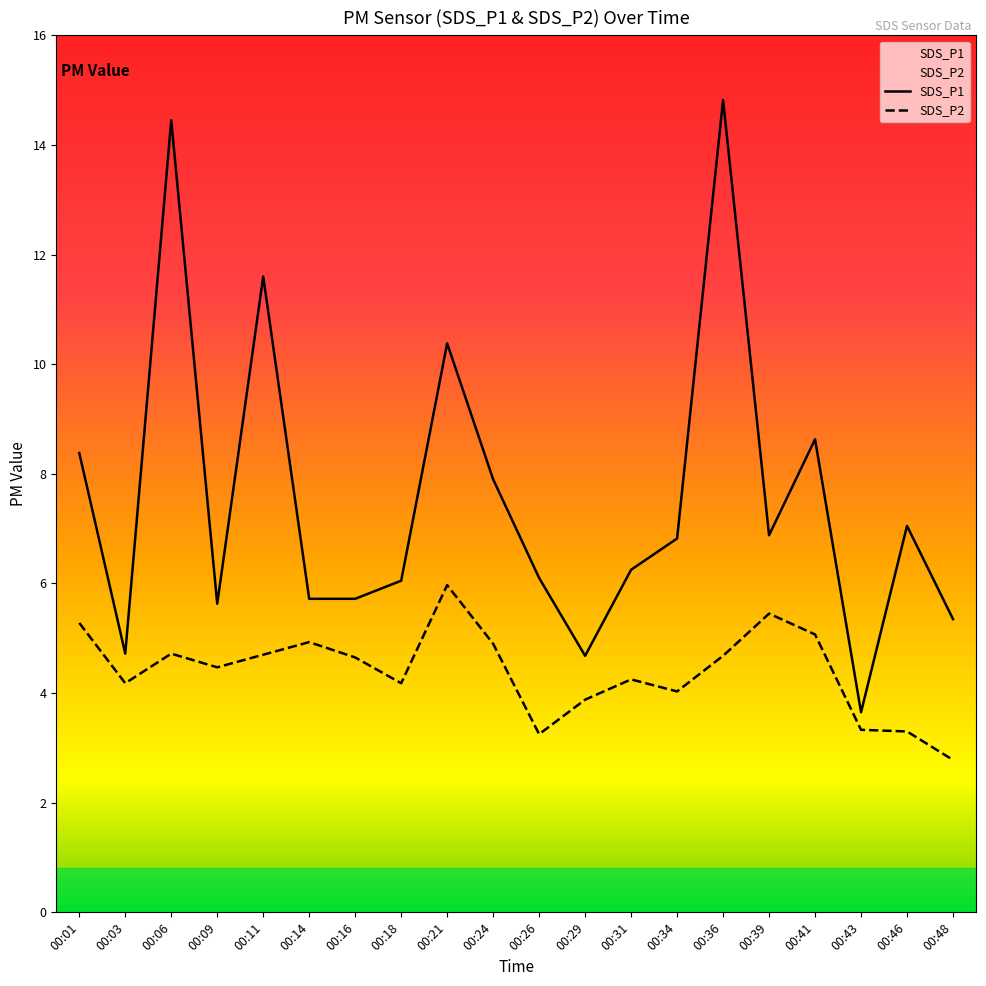

How many lines are shown in the chart?

2